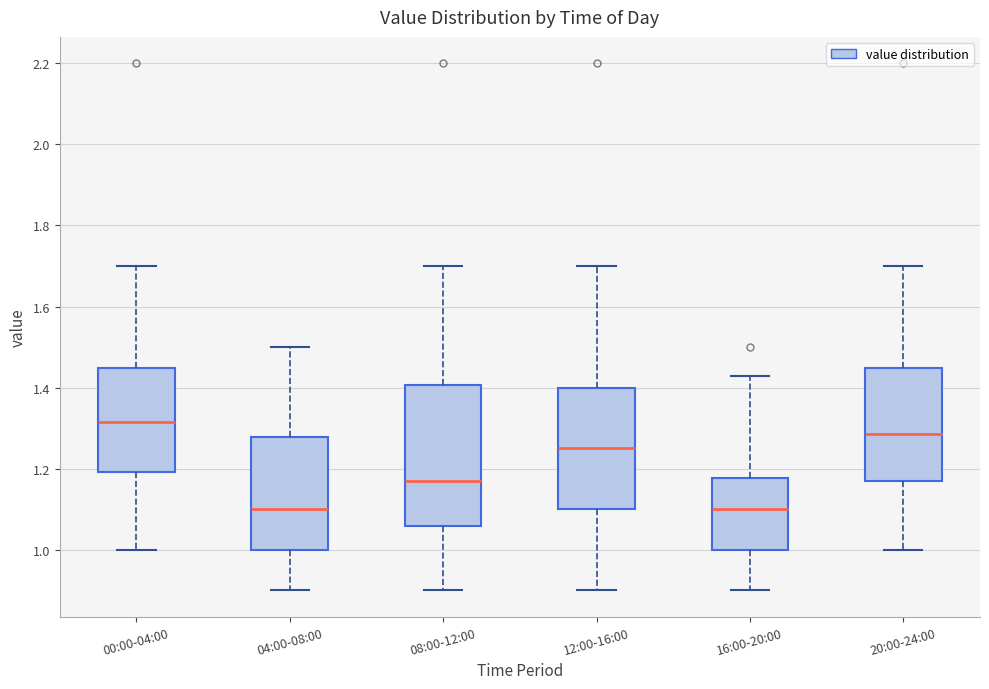

Reading left to right, transcribe this box plot: for each box, give where its median line is, the range the box spans, and where its two whiskers end, as read against the y-axis. The values are not printed on the chart, so give them approximately, as read against the axis.

00:00-04:00: median 1.32, box 1.20 to 1.44, whiskers 1.00 to 1.70
04:00-08:00: median 1.10, box 1.00 to 1.28, whiskers 0.90 to 1.50
08:00-12:00: median 1.18, box 1.06 to 1.40, whiskers 0.90 to 1.70
12:00-16:00: median 1.26, box 1.10 to 1.40, whiskers 0.90 to 1.70
16:00-20:00: median 1.10, box 1.00 to 1.18, whiskers 0.90 to 1.44
20:00-24:00: median 1.28, box 1.18 to 1.44, whiskers 1.00 to 1.70